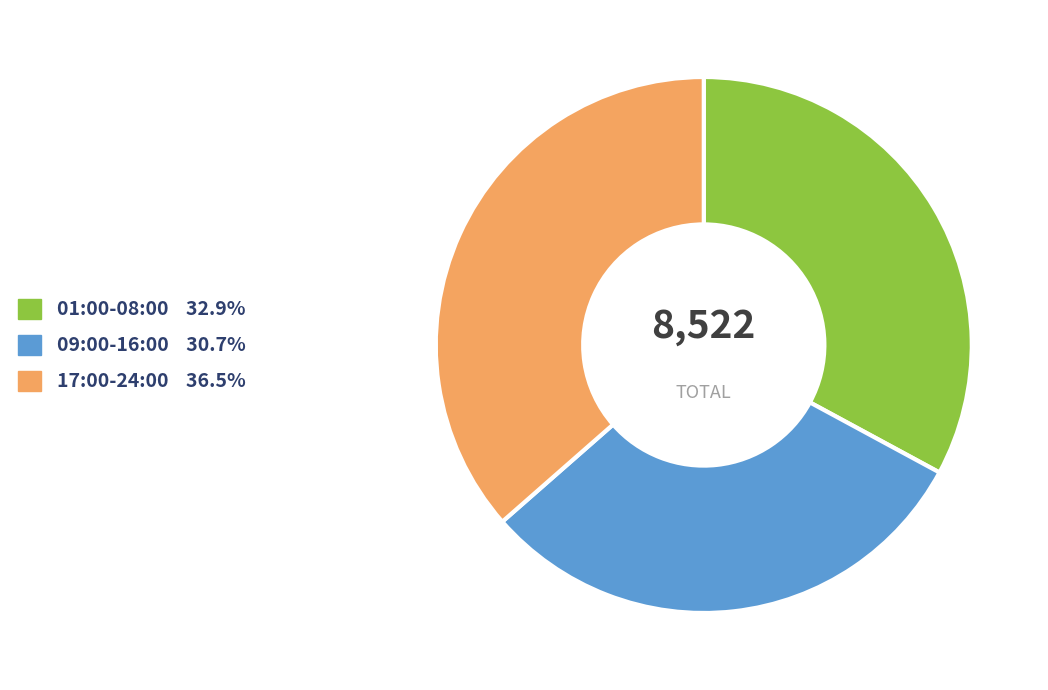

Is there any slice that represents more than half of the pie?

No